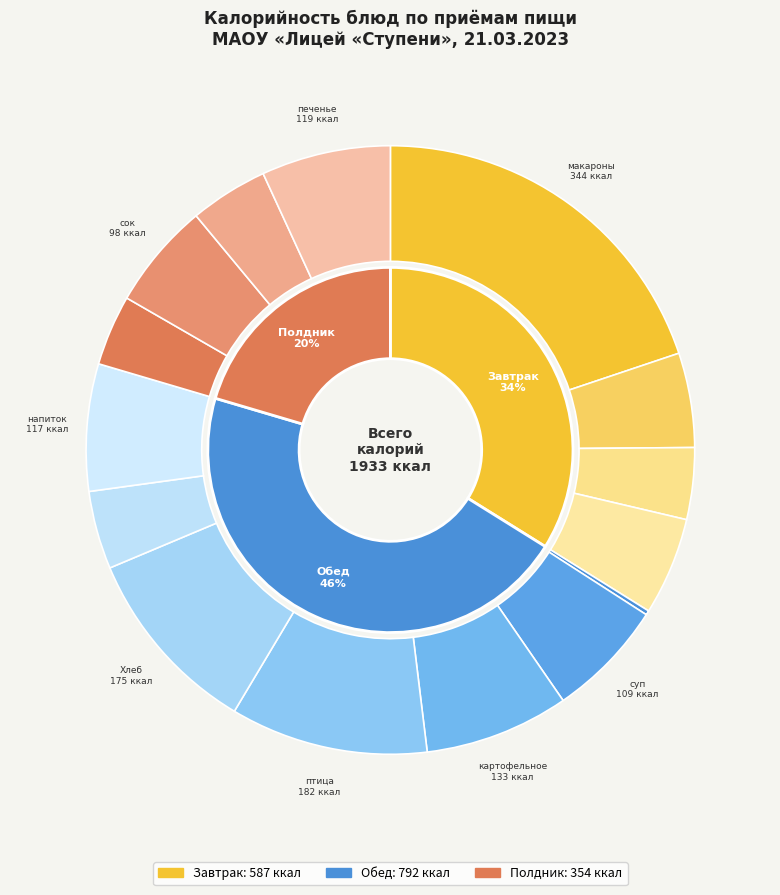

What is the largest slice in the pie chart?

макароны запеченные с сыром